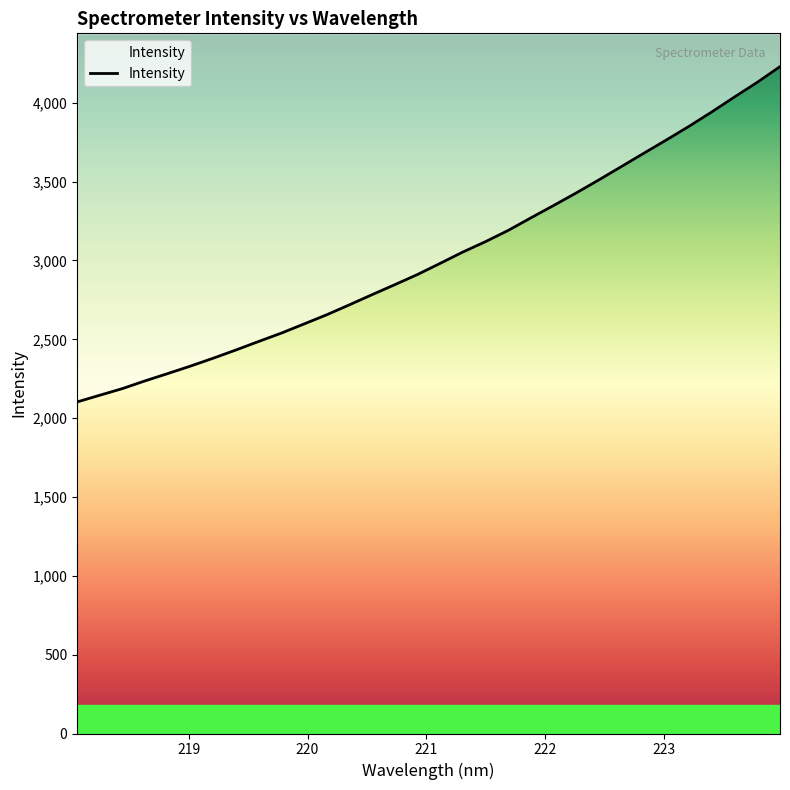

Does the chart display data point markers on the line(s)?

No